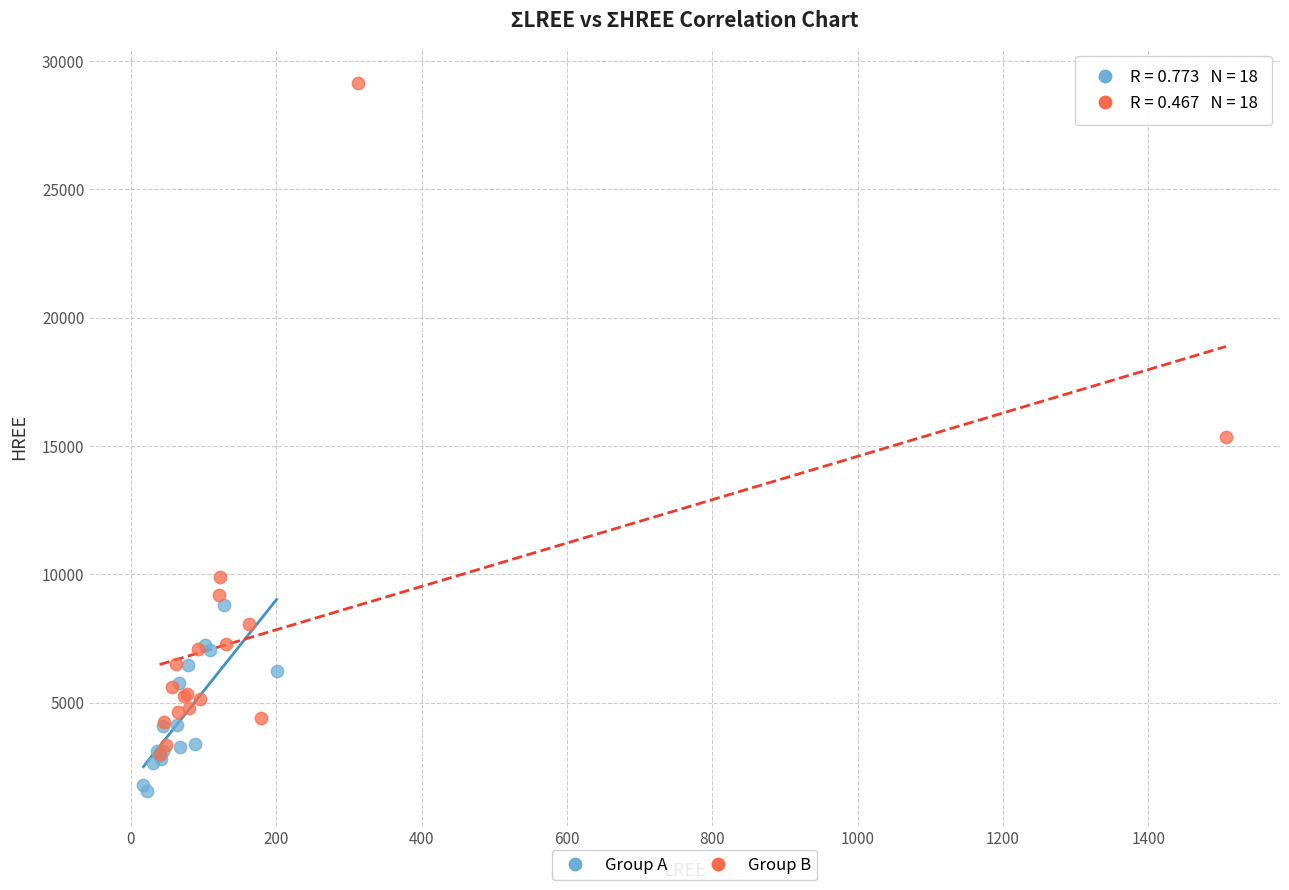

What are all the series names shown in the legend?

Group A, Group B